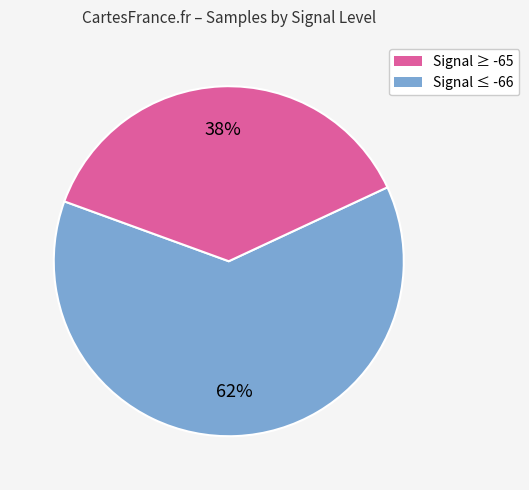

Is there a majority slice in this chart?

Yes